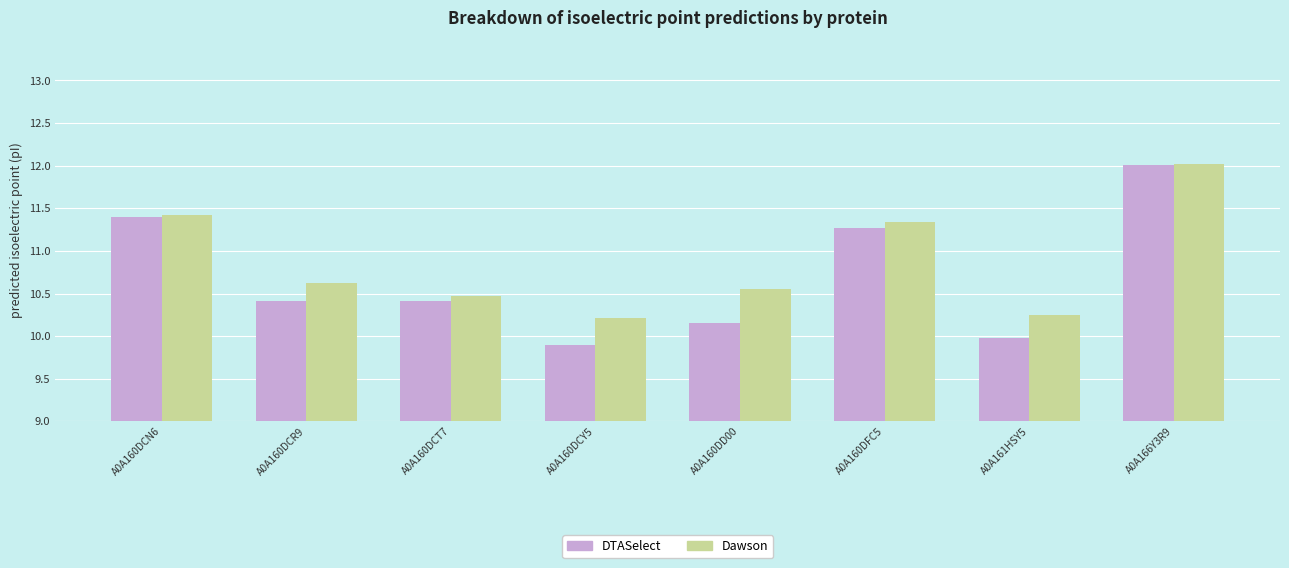

How many data points does each series have?

8